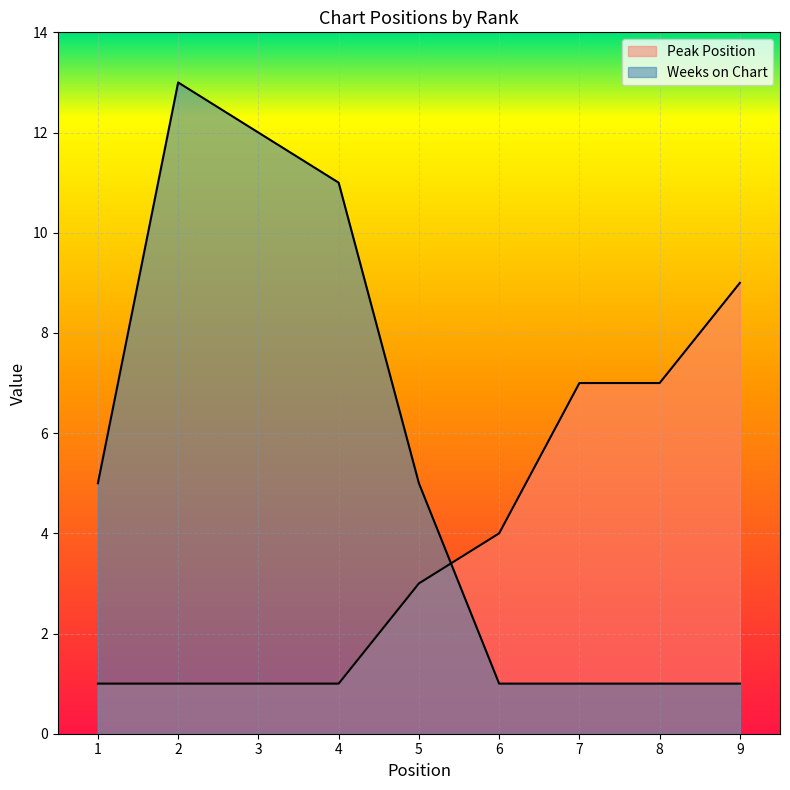

At which category does the chart reach its peak across all series?

2